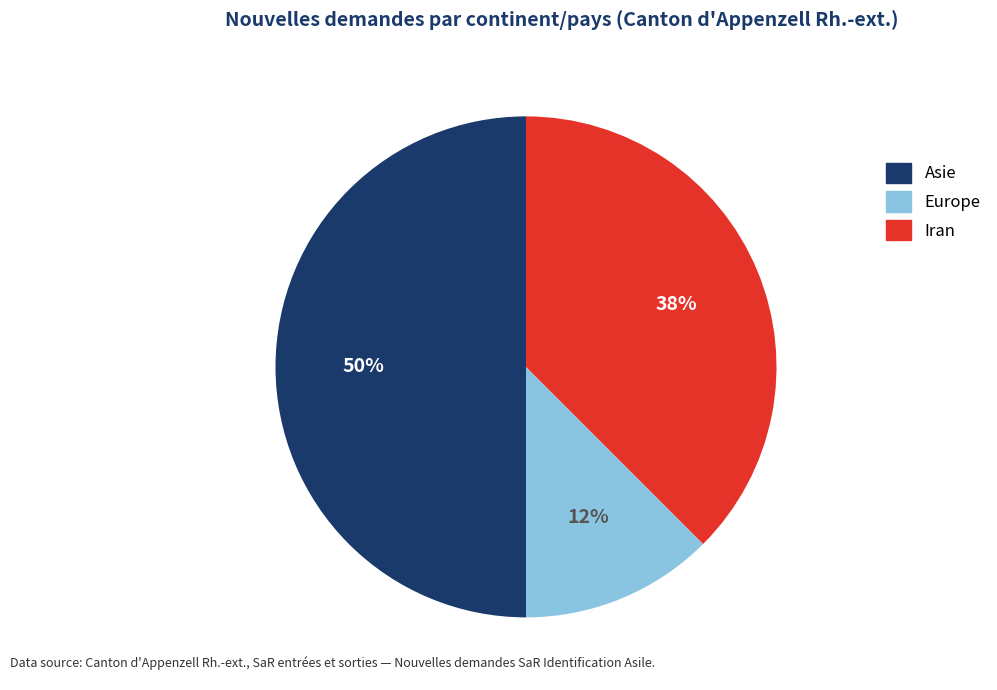

What is the ratio of the value at Asie to the value at Iran?

1.3